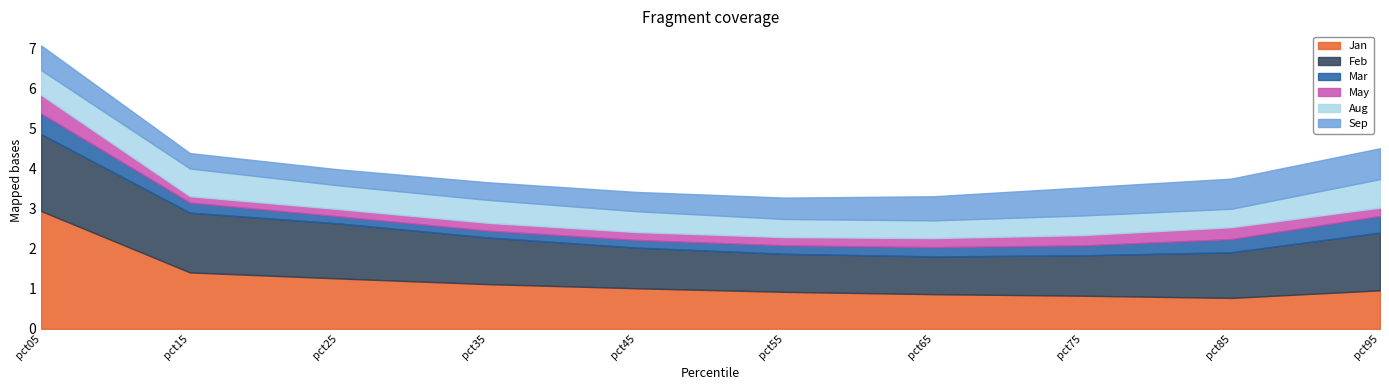

At which category does Sep reach its first local valley?

pct15